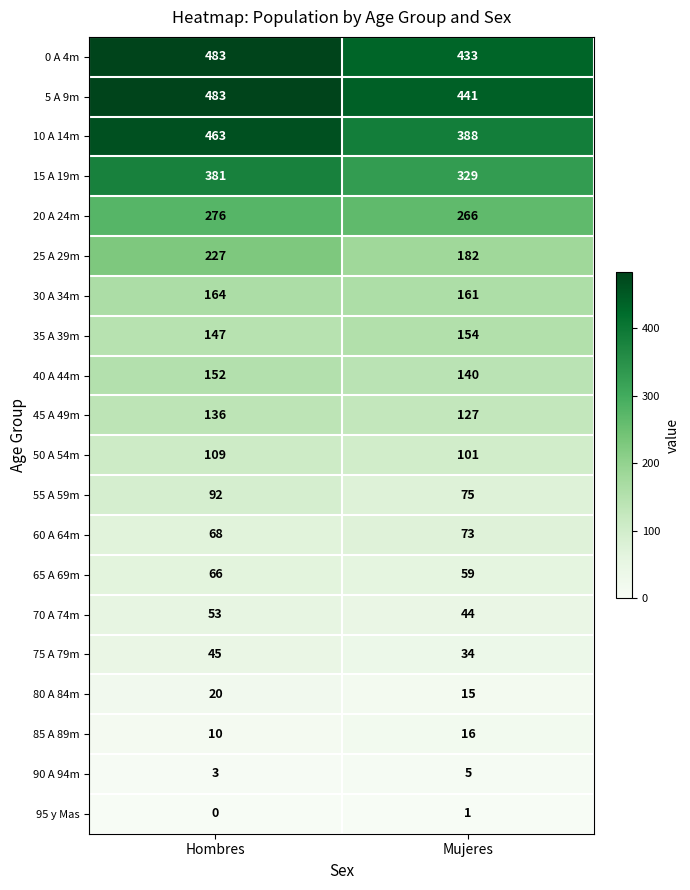

What value does the 55 A 59m series have at Mujeres, to the nearest 10?

80